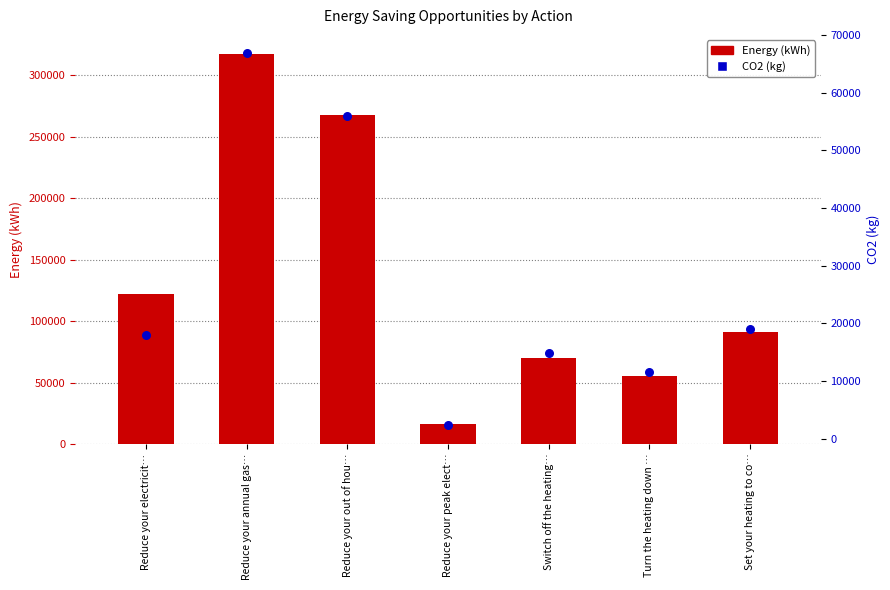

Which series has the largest Y range (max minus min)?

Energy (kWh)